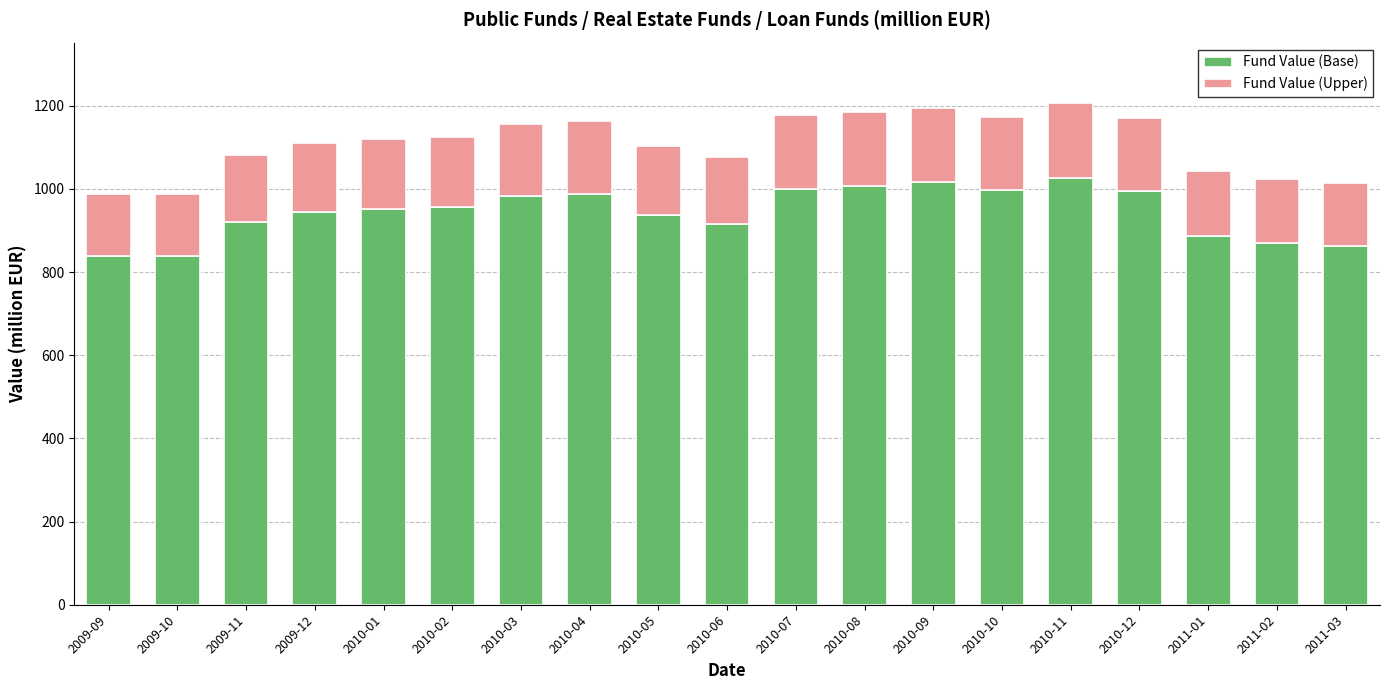

What is the sum of the Fund Value (Base) values at 2009-09 and 2010-10?

1836.0